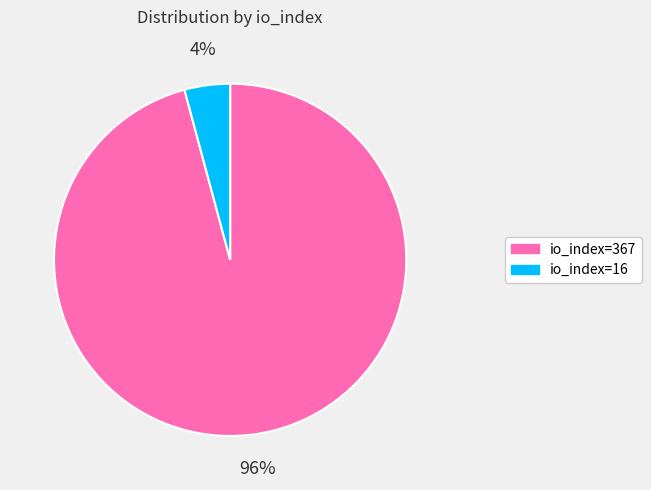

To the nearest percent, what percentage of the pie is io_index=367?

96%